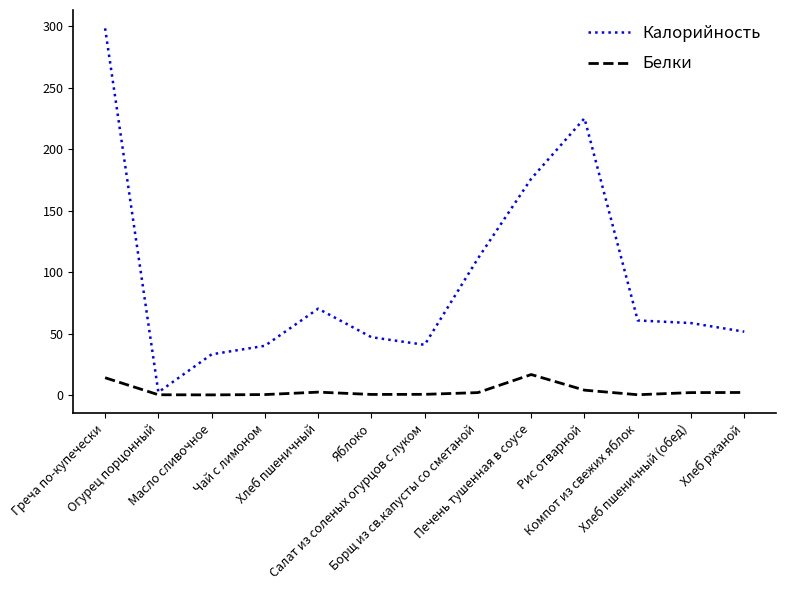

Rank the series by their maximum value, from highest to lowest.

Калорийность, Белки